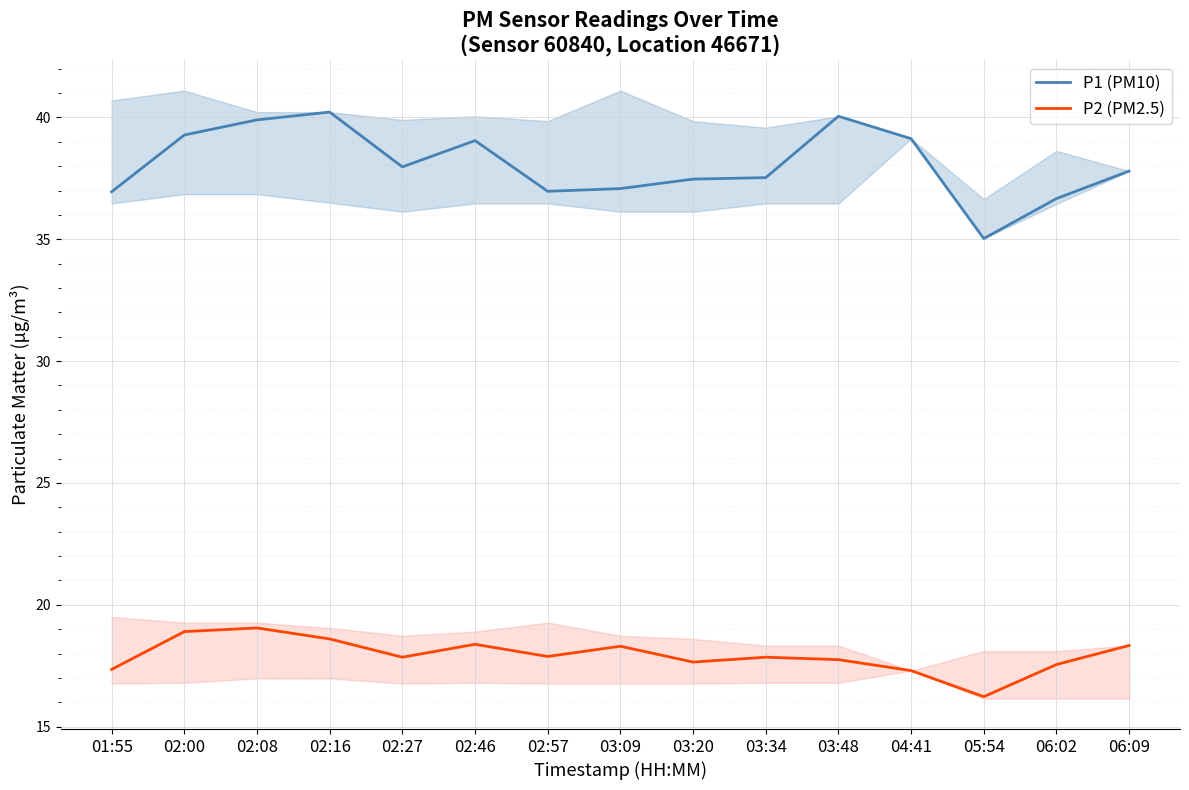

True or false: P2 (PM2.5) and P1 (PM10) intersect in this chart.

False